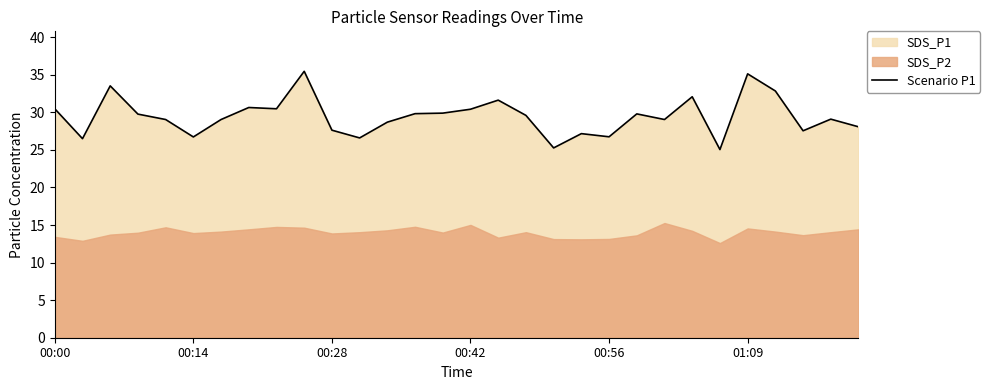

The chart shows a value of 29.8 at 21. True or false?

True